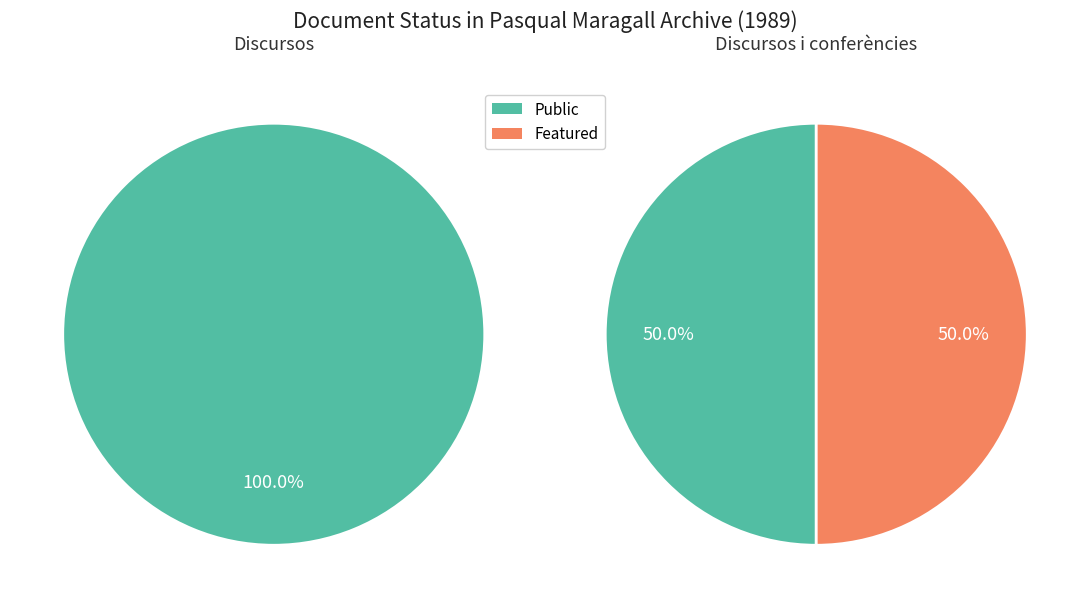

How many segments does this pie chart have?

2